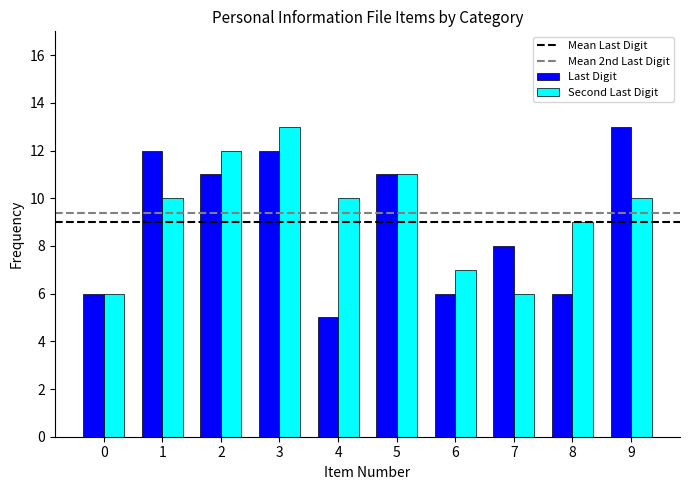

Count the Last Digit values in the range 6 to 12.

8